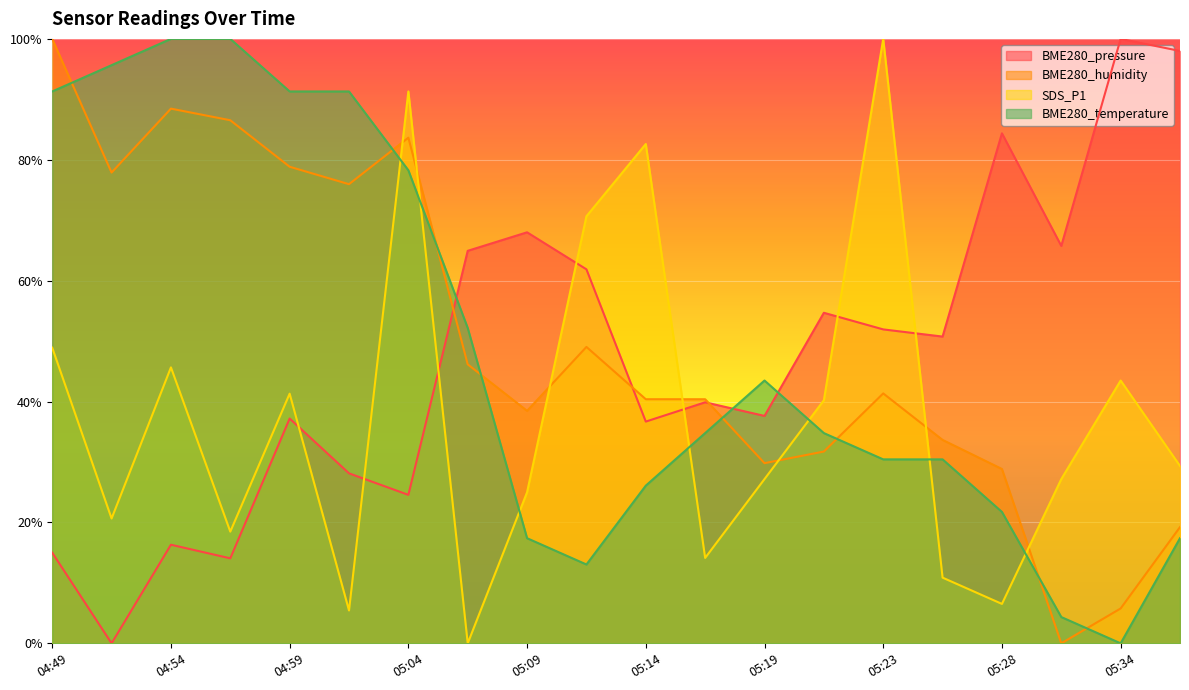

What is the difference between the BME280_temperature values at 05:21 and 05:04?

0.4